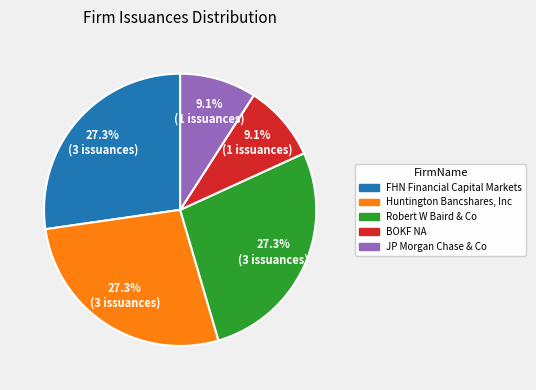

How many slices are in this pie chart?

5